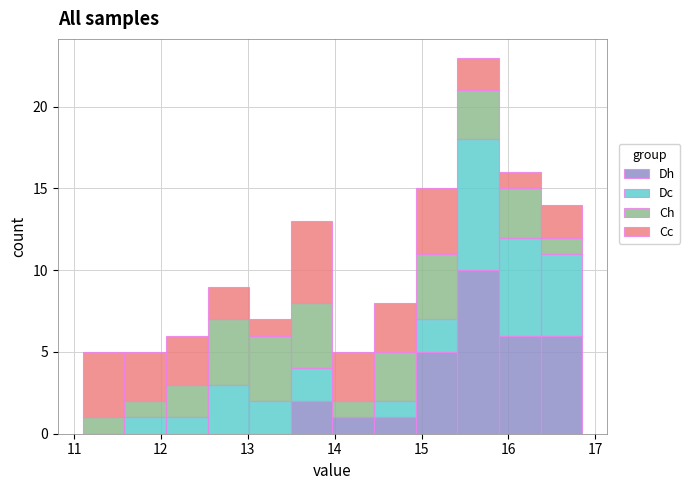

Which range on the x-axis has the tallest stacked bar (by total height)?

15.4 to 15.9